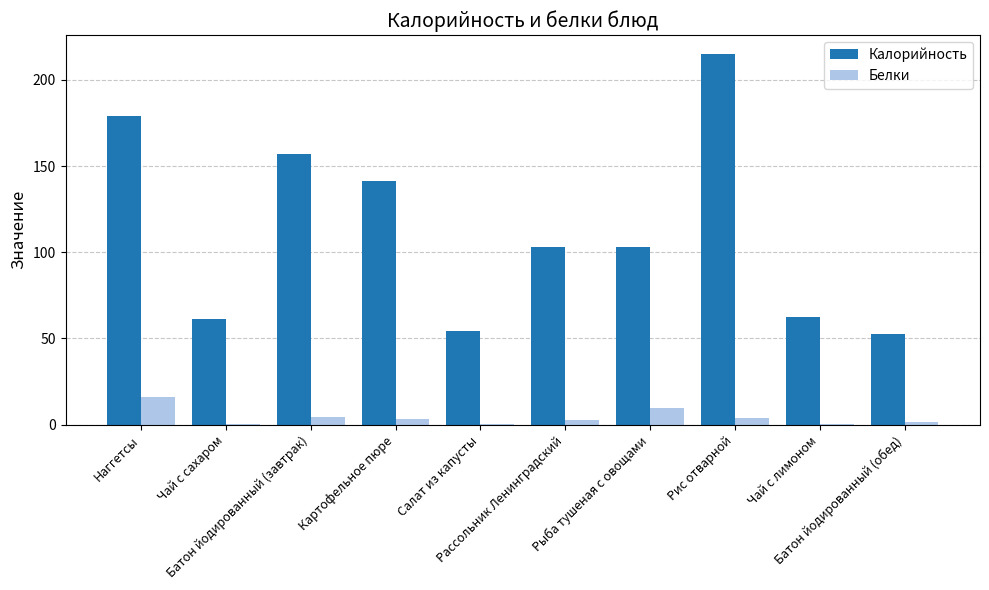

What is the sum of all Калорийность values?

1128.8